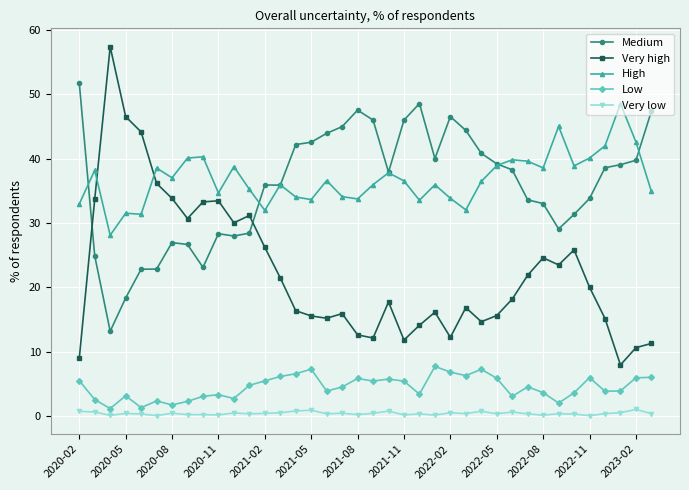

What is the value of the High point at the 12th from the left?

35.2